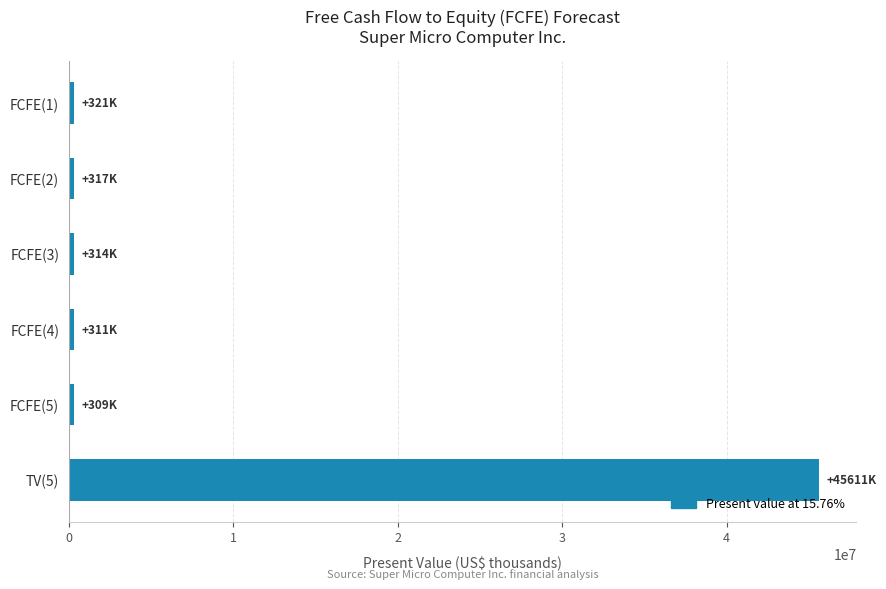

Is it true that the value at TV(5) is 45610936?

True